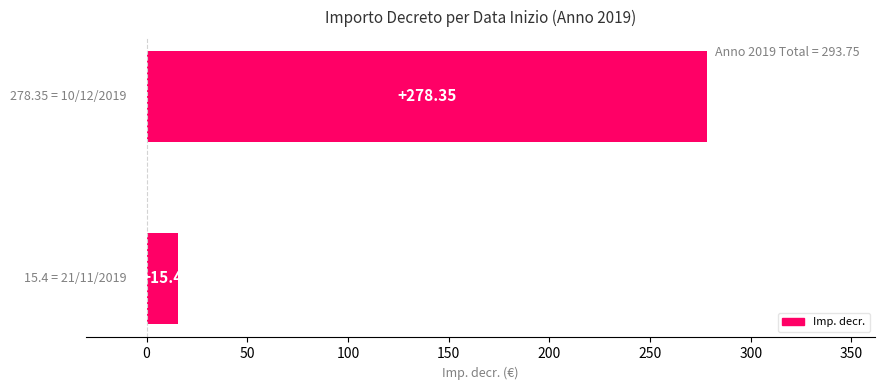

What is the sum of all values?

293.8